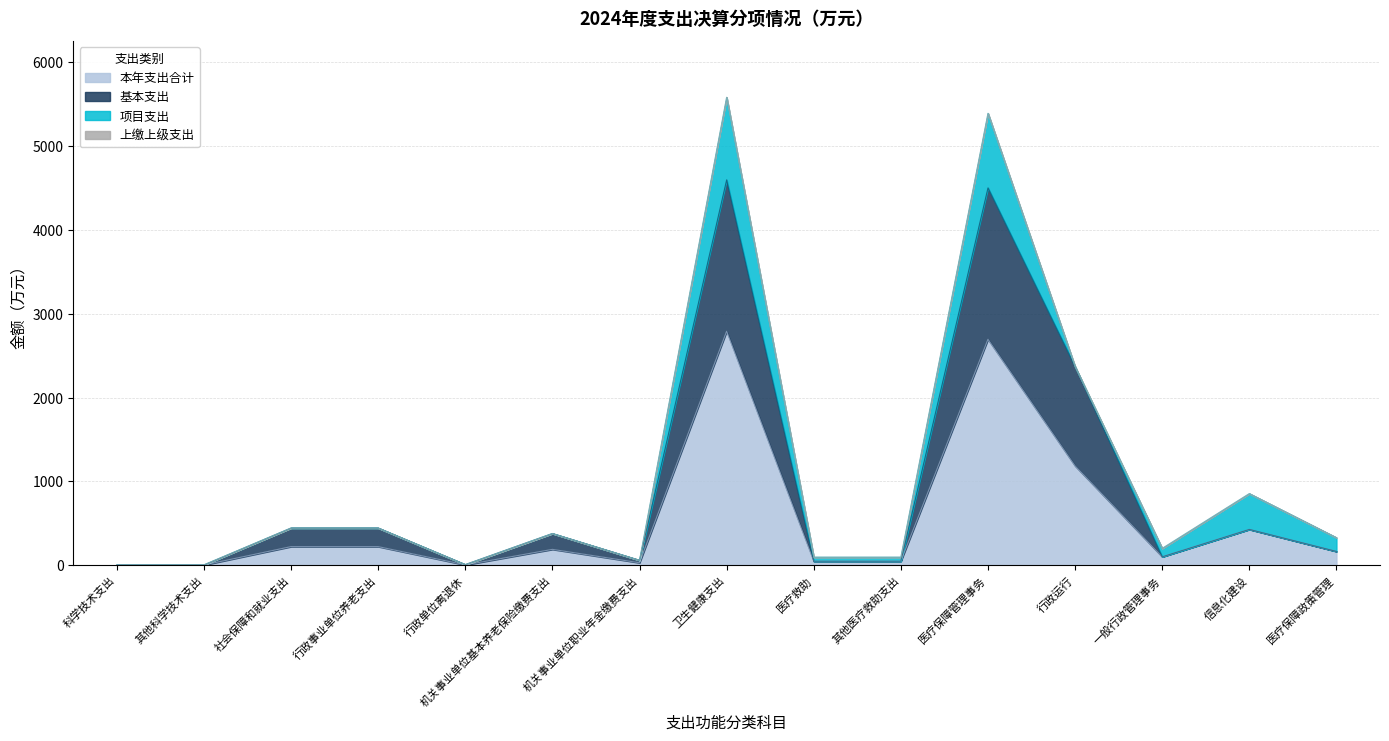

True or false: 基本支出 has a value of 3.6 at 科学技术支出.

False